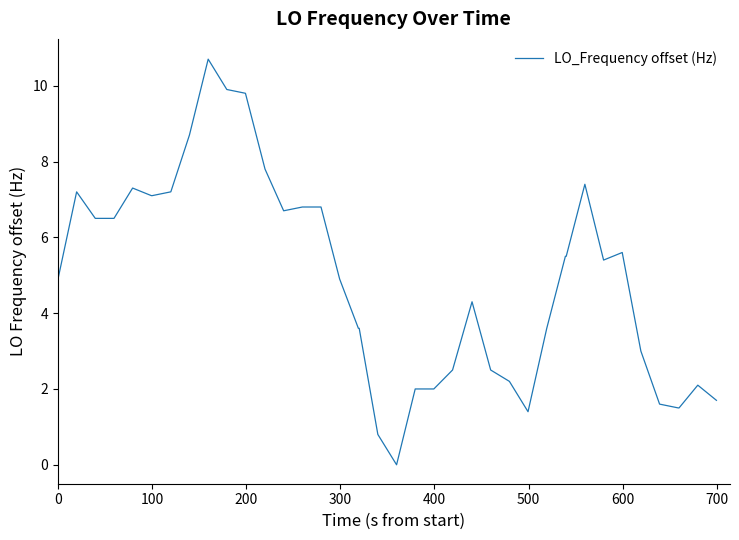

What is the difference between the maximum and minimum values?

10.7